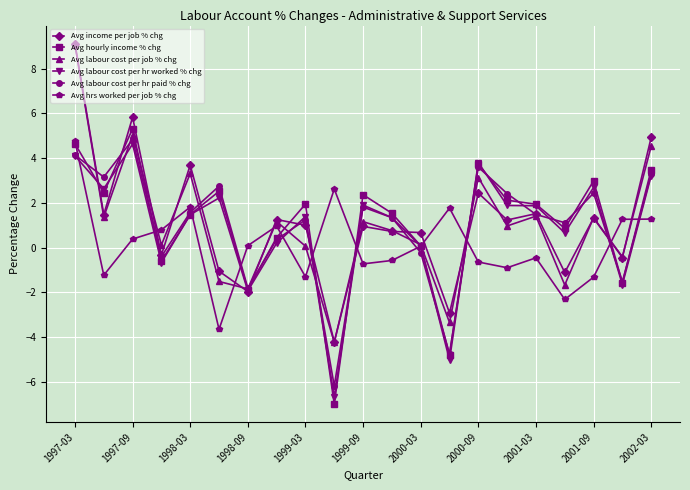

What is the value of the Avg labour cost per hr worked % chg point at the 7th from the left?

-1.9